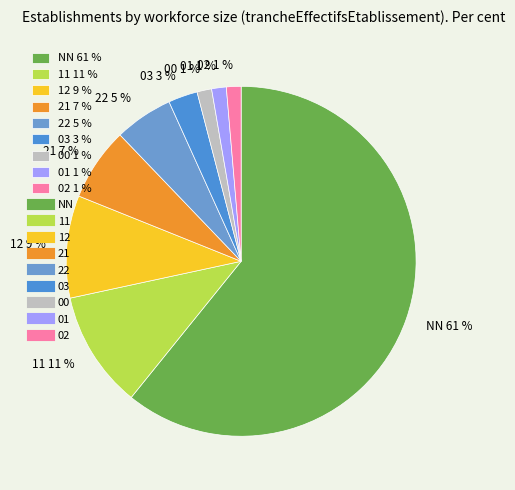

Count the number of slices in the pie.

9